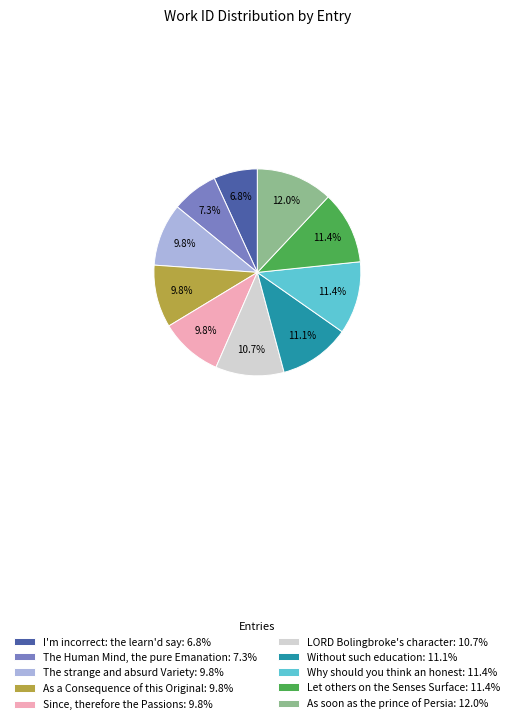

Combined, do The Human Mind, the pure Emanation and Let others on the Senses Surface account for over 50%?

No